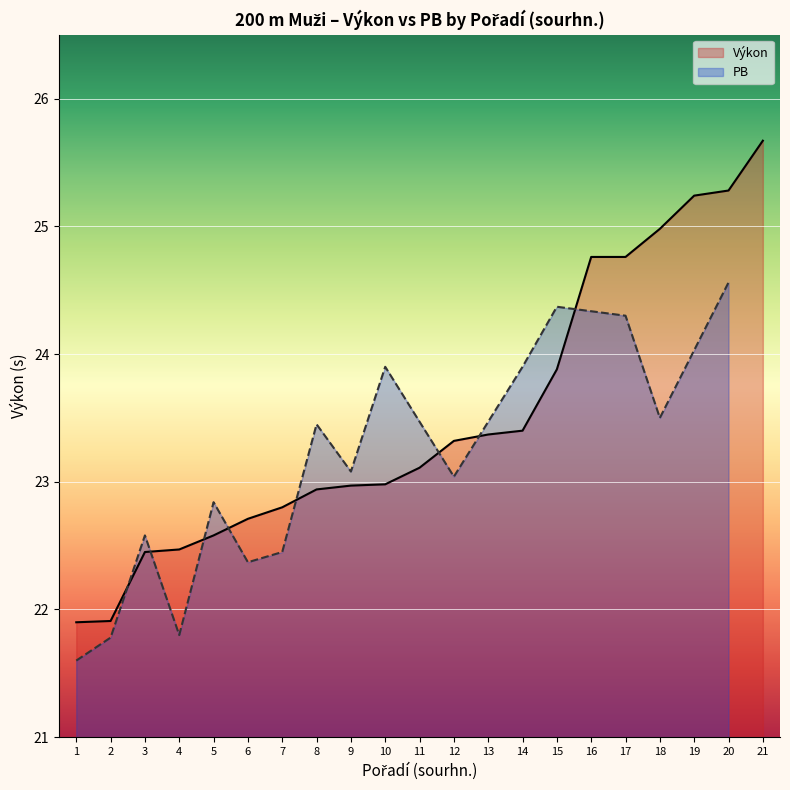

Where is the data nearest to the value 23?

10